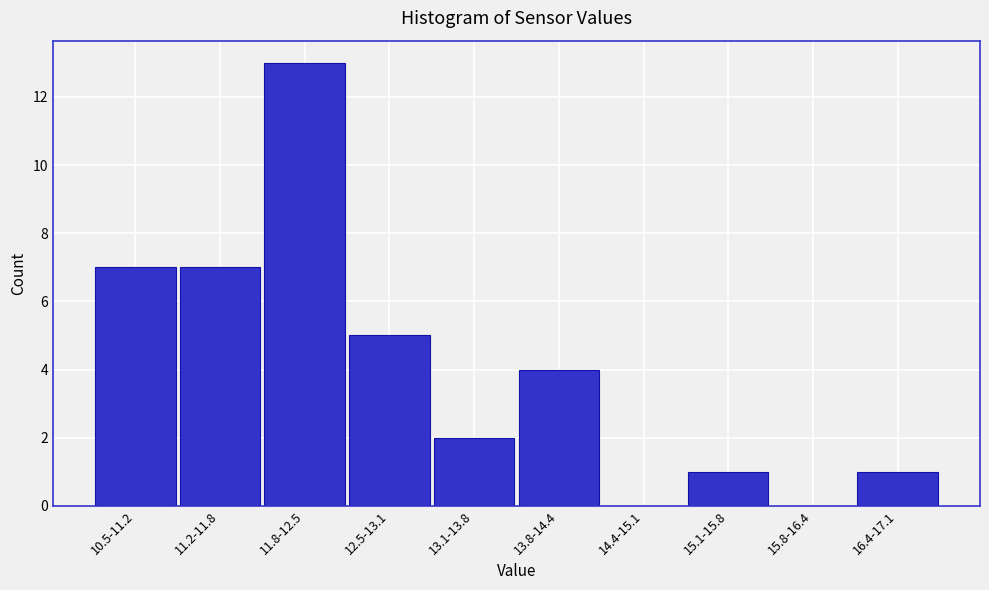

Reading right to left, list all the values displayed in this chart.

16.4-17.1=1	15.8-16.4=0	15.1-15.8=1	14.4-15.1=0	13.8-14.4=4	13.1-13.8=2	12.5-13.1=5	11.8-12.5=13	11.2-11.8=7	10.5-11.2=7